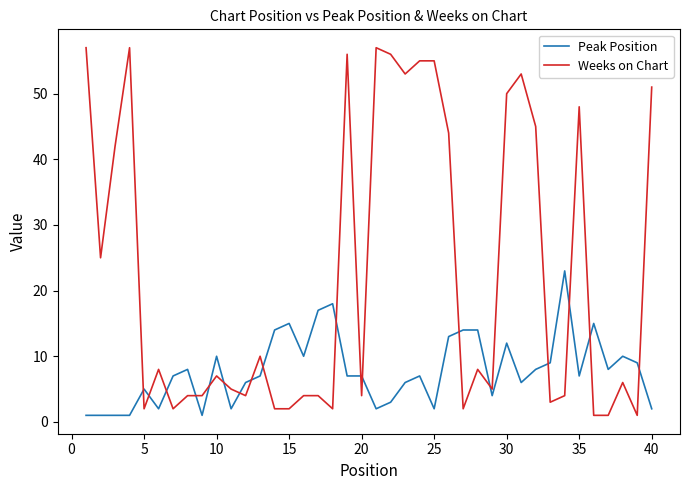

Which series has the largest total across all categories?

Weeks on Chart